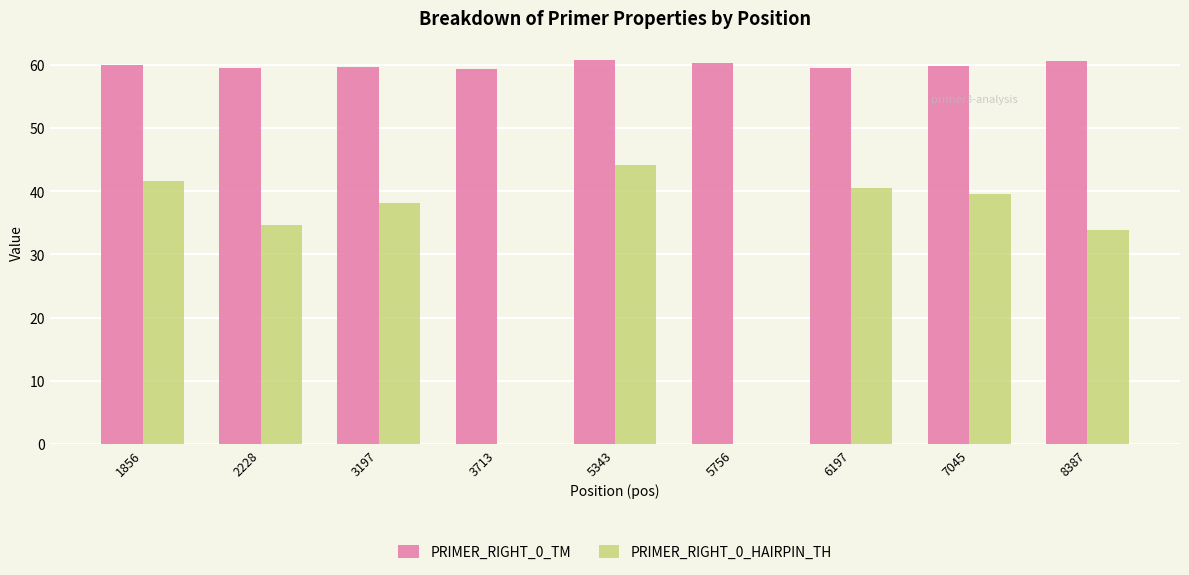

What is the average value of the PRIMER_RIGHT_0_TM series?

59.9